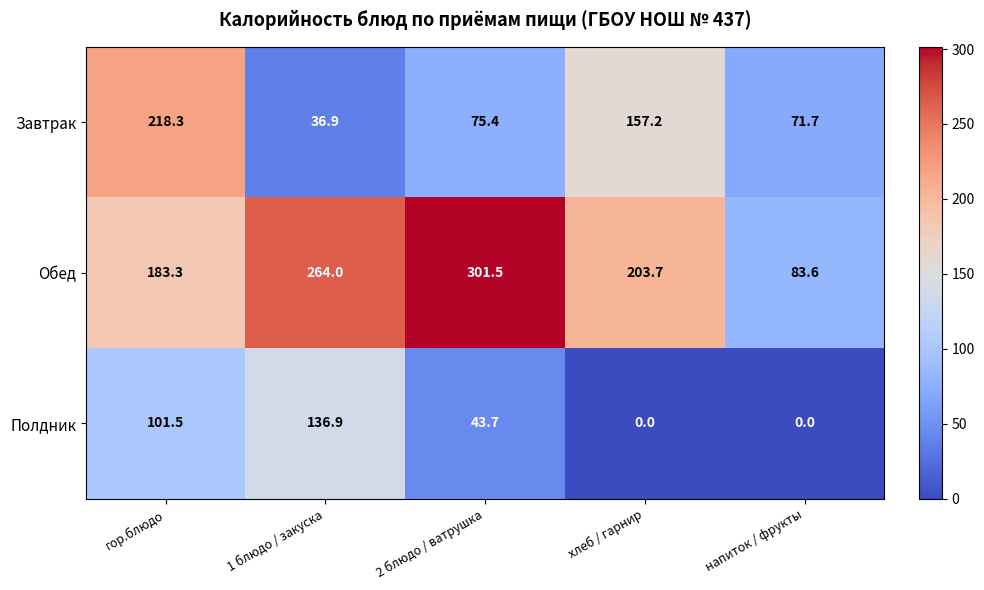

How many categories are shown in the chart?

5